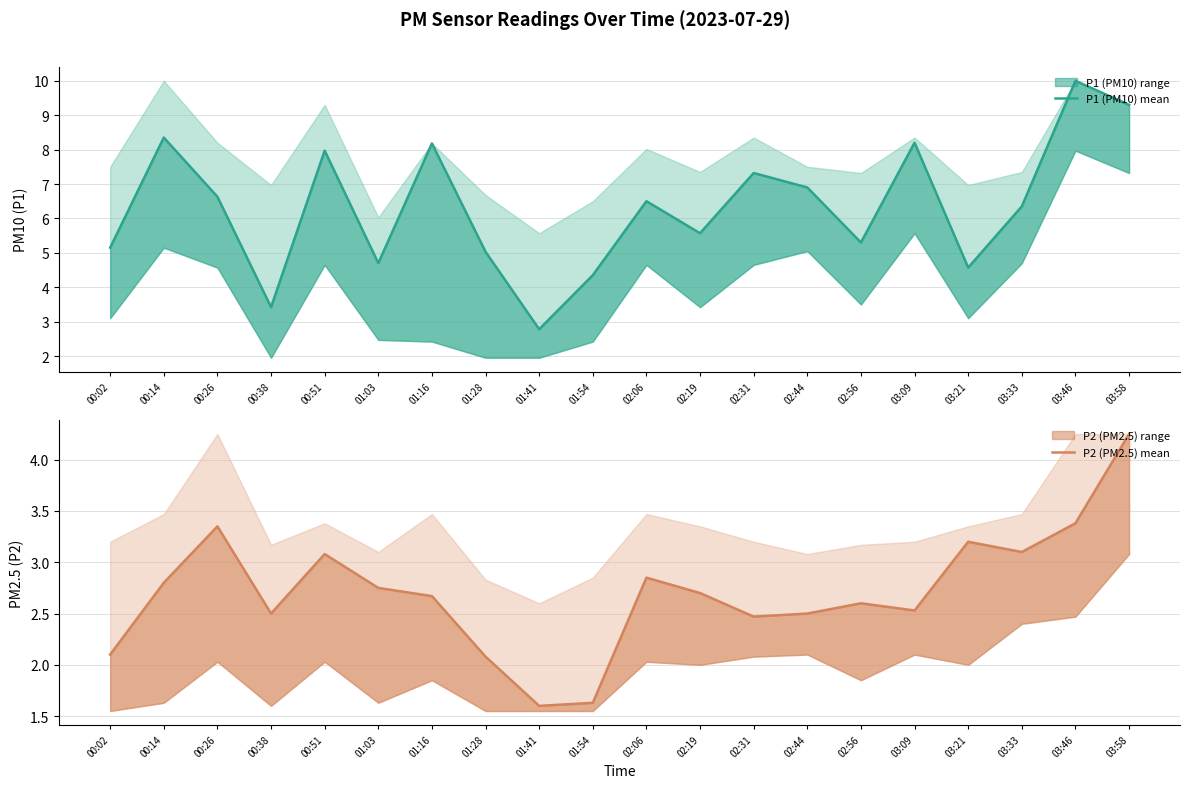

What value does the P2 (PM2.5) mean series have at 00:38?

2.5